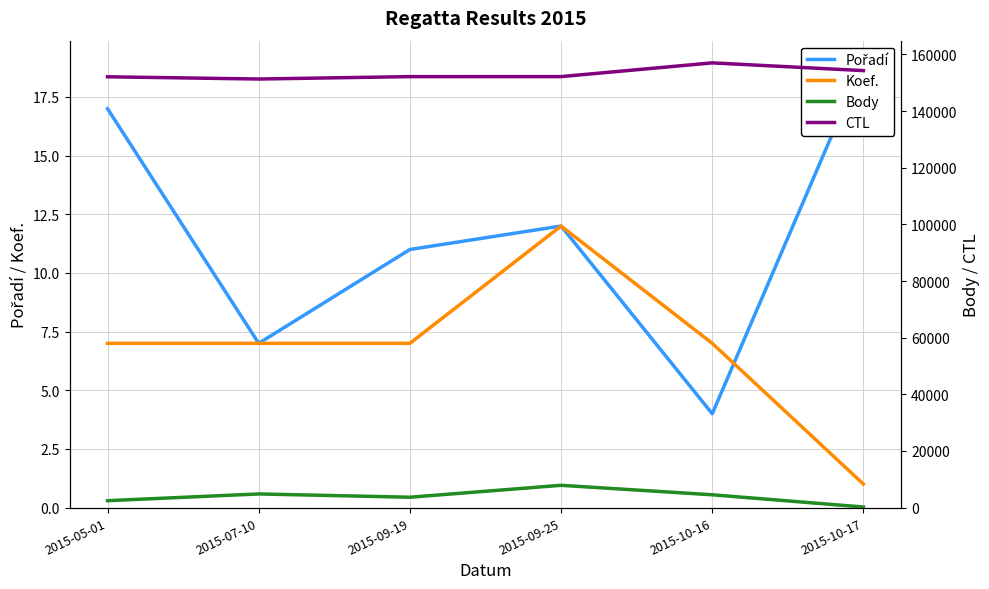

Count the number of data series in this chart.

4